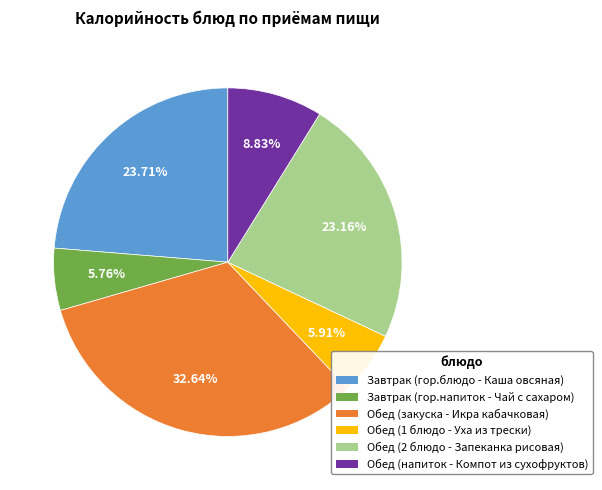

To the nearest percent, what portion does Обед (2 блюдо - Запеканка рисовая) represent?

23%